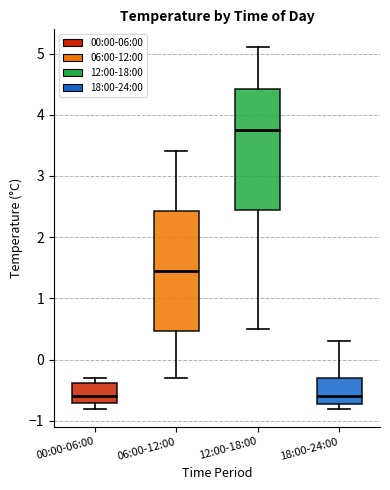

Which box's median line is the highest?

12:00-18:00